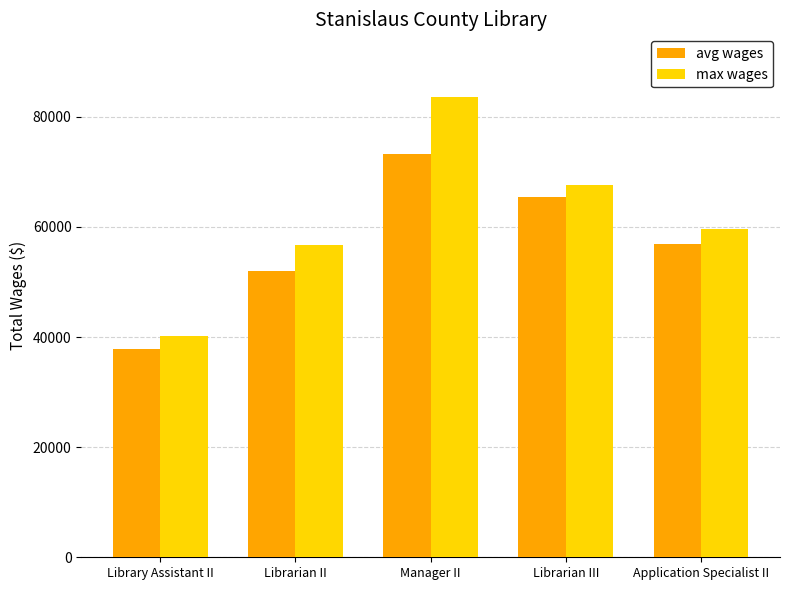

Reading left to right, transcribe all the data shown in this chart.

avg wages: 37828	51976	73208	65497	56935
max wages: 40278	56786	83551	67681	59561